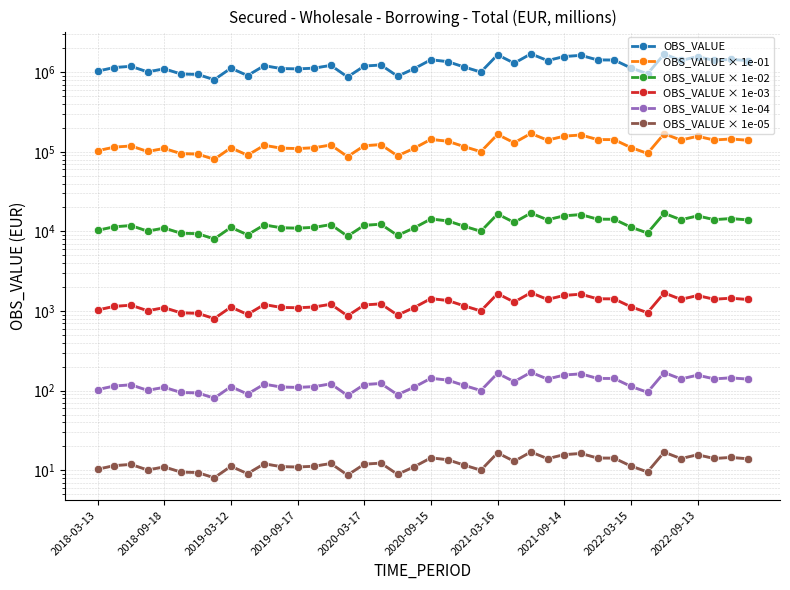

True or false: OBS_VALUE × 1e-03 has more than 1 interior local peaks.

True